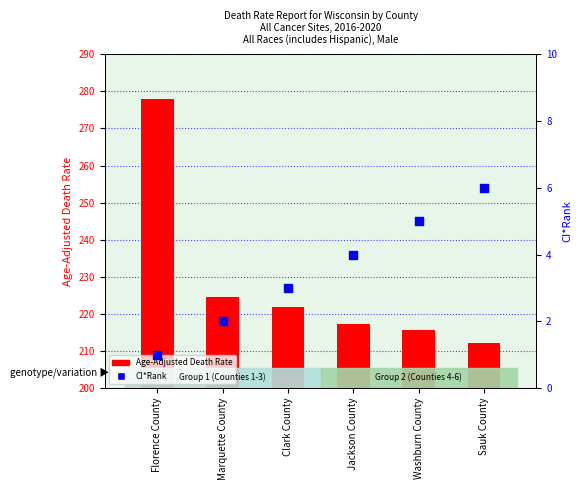

At how many categories does at least one series exceed 96?

6